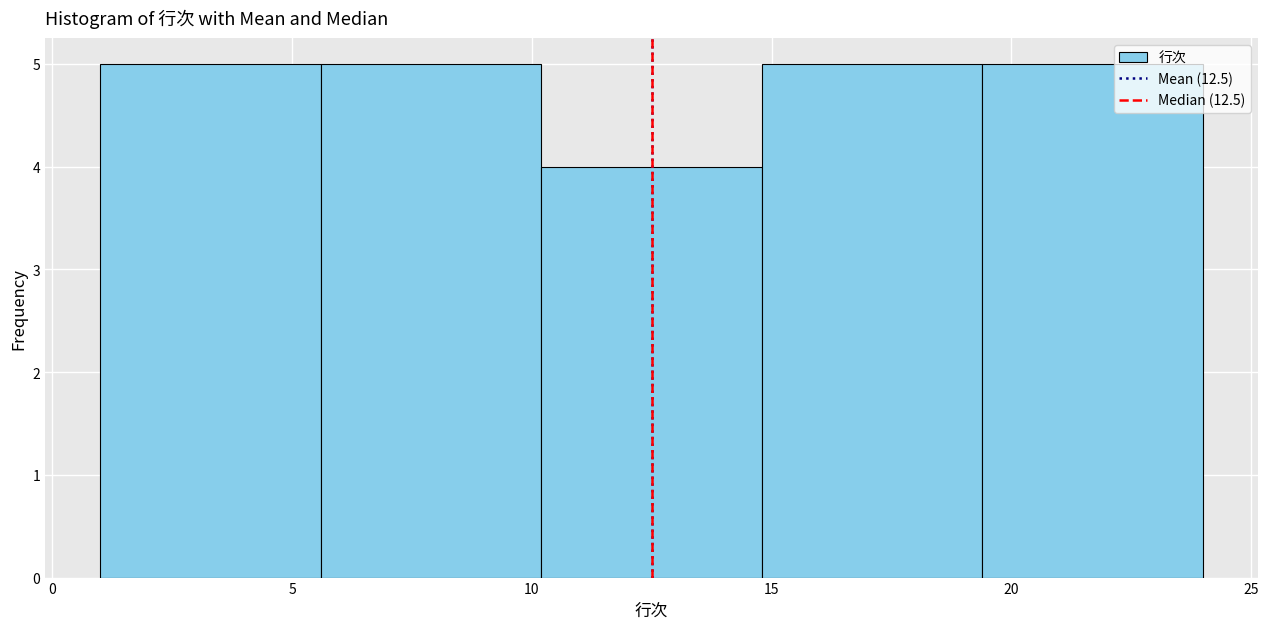

How tall is the bar that spans 14.8 to 19.4 on the x-axis? Neither the bar edges nor the heights are printed on the chart, so give them approximately, as read against the axes.

5